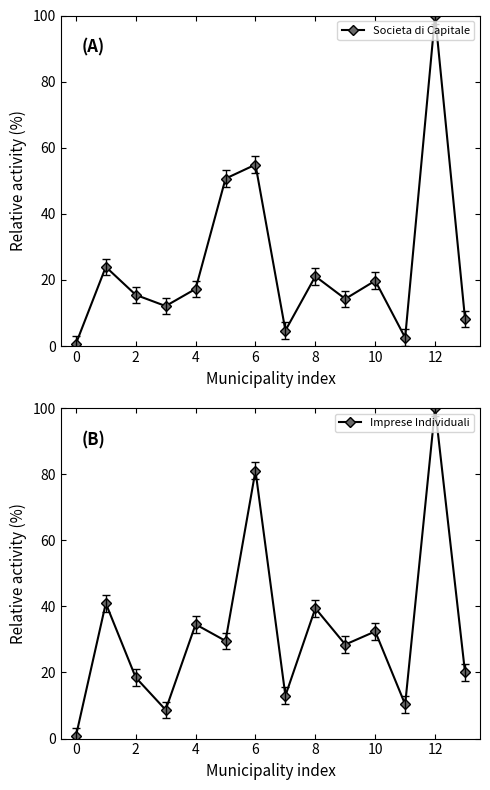

What is the minimum value for Imprese Individuali?

0.6